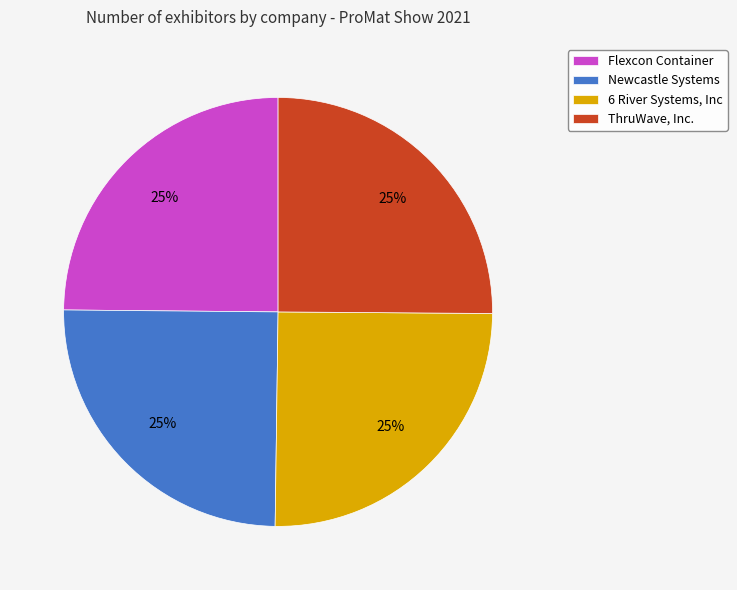

Is it true that 6 River Systems, Inc is 38% of the pie?

False